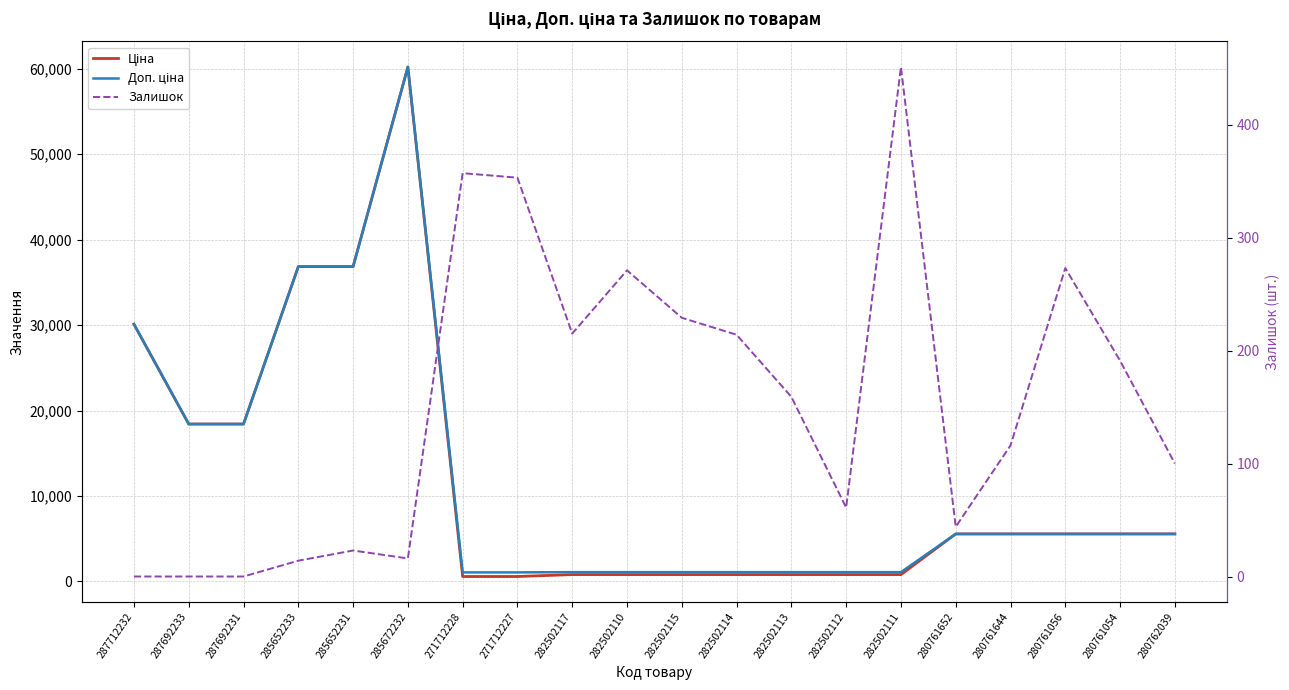

True or false: Доп. ціна and Ціна intersect in this chart.

False